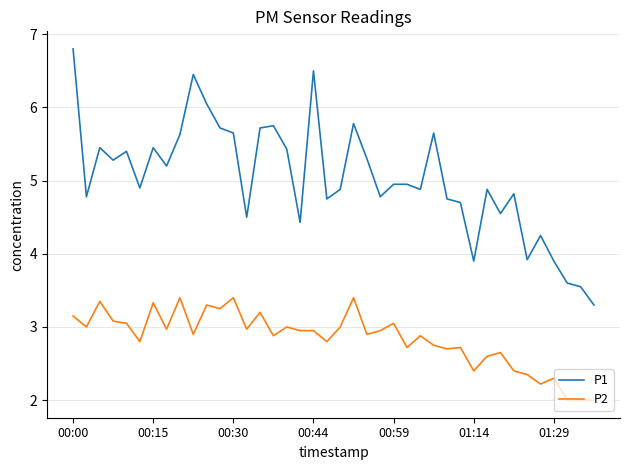

What are all the series names shown in the legend?

P1, P2